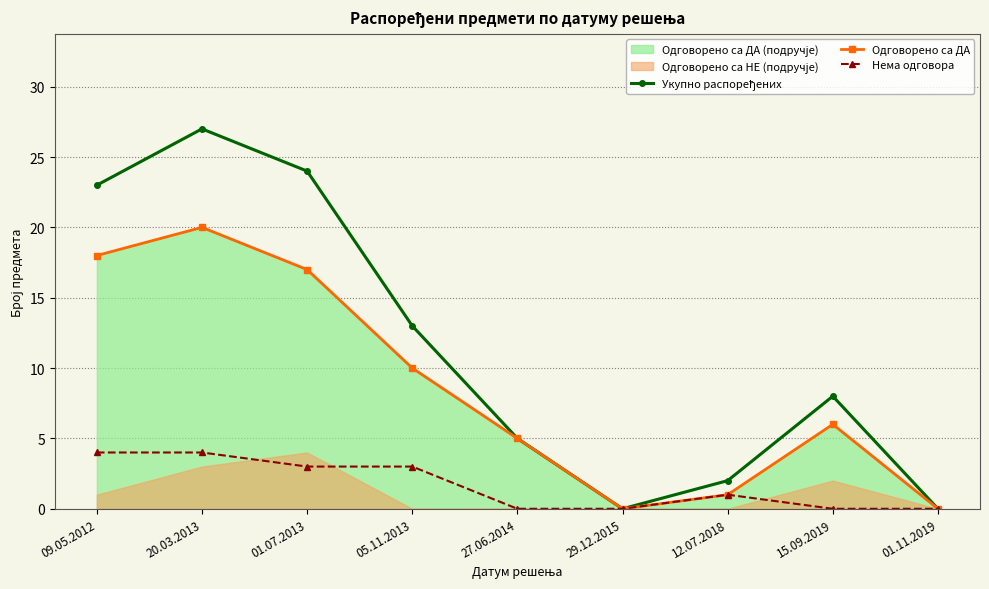

Where is the first local maximum for Укупно распоређених?

20.03.2013